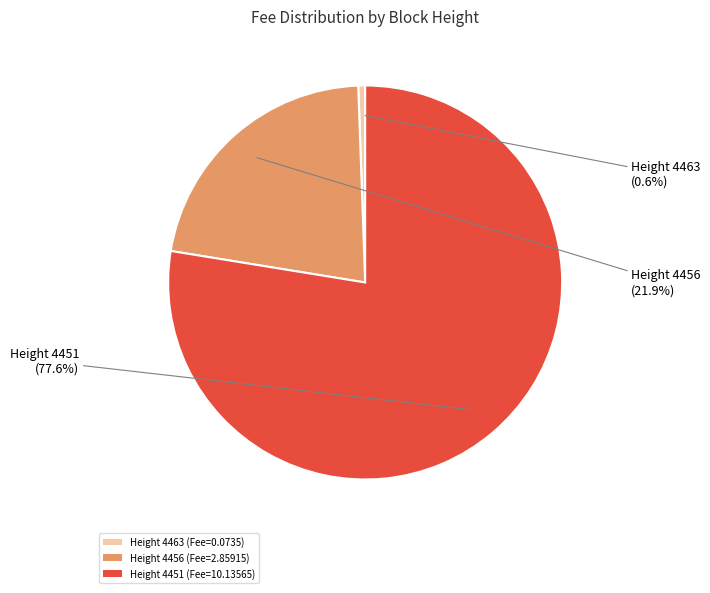

Which has a higher value, Height 4463 (Fee=0.0735) or Height 4451 (Fee=10.13565)?

Height 4451 (Fee=10.13565)